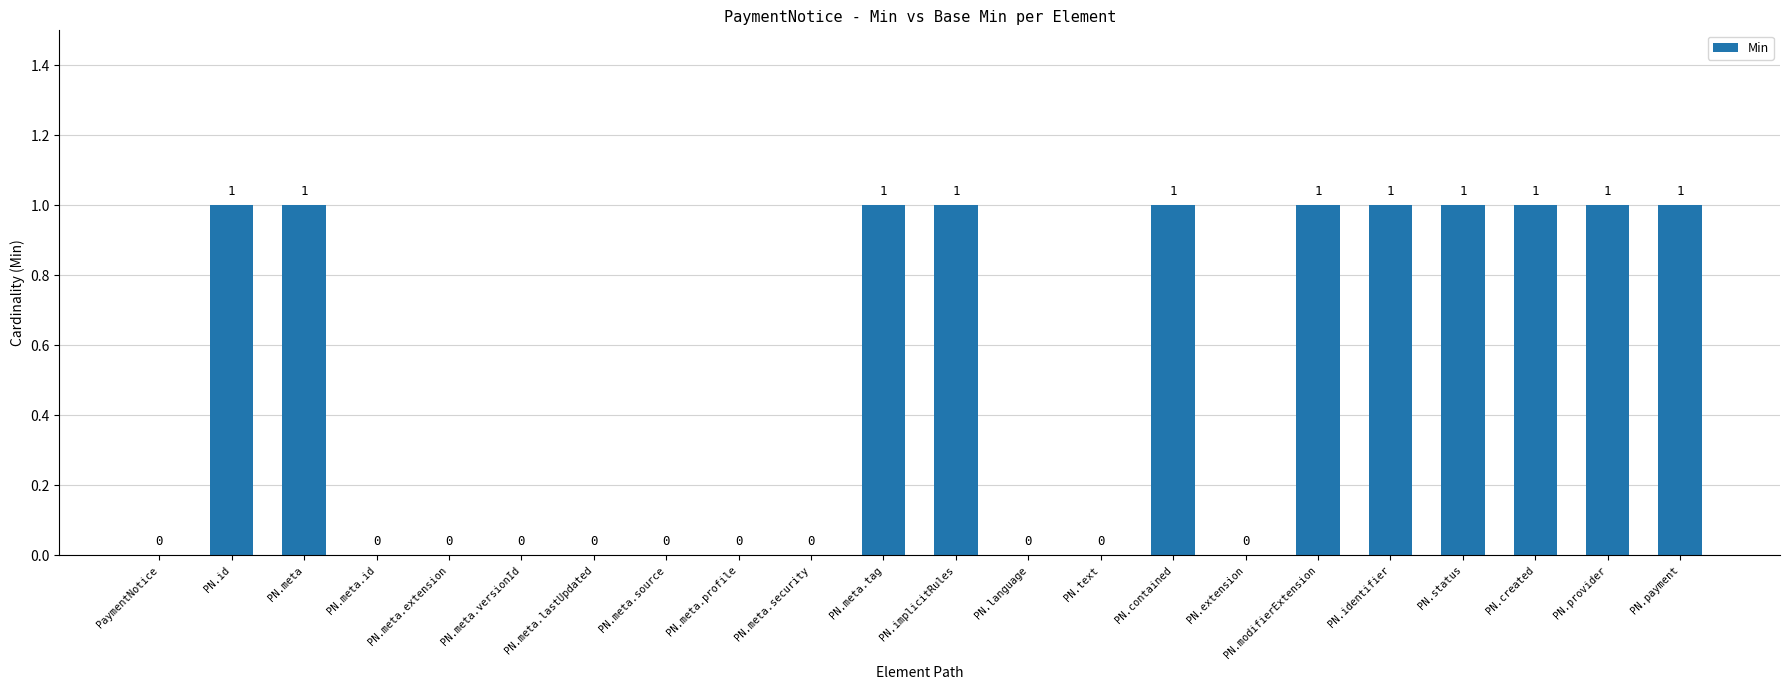

The chart shows a value of 1 at PN.contained. True or false?

True